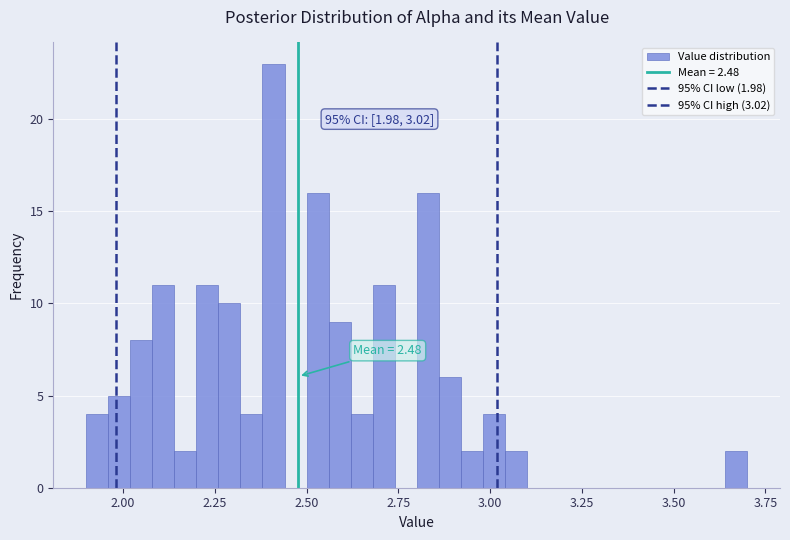

Around what value on the x-axis is the tallest bar? Give the approximate position of its centre, as read against the axis.

2.40